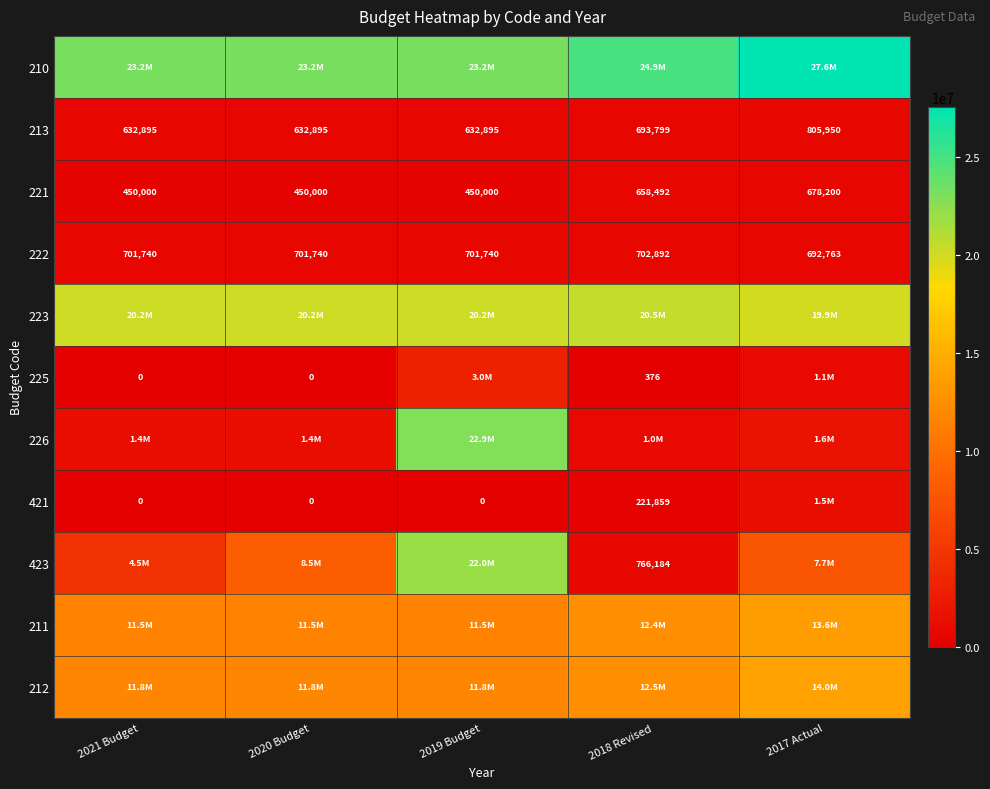

Where is 221 nearest to the value 564100?

2018 Revised